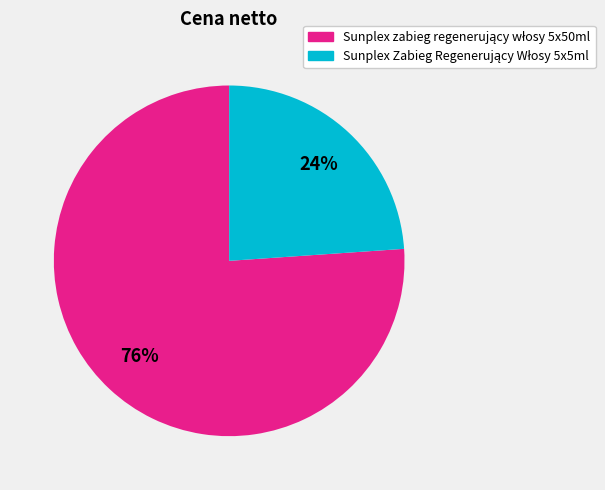

To the nearest percent, what is the difference between the largest and smallest slice percentages?

52%